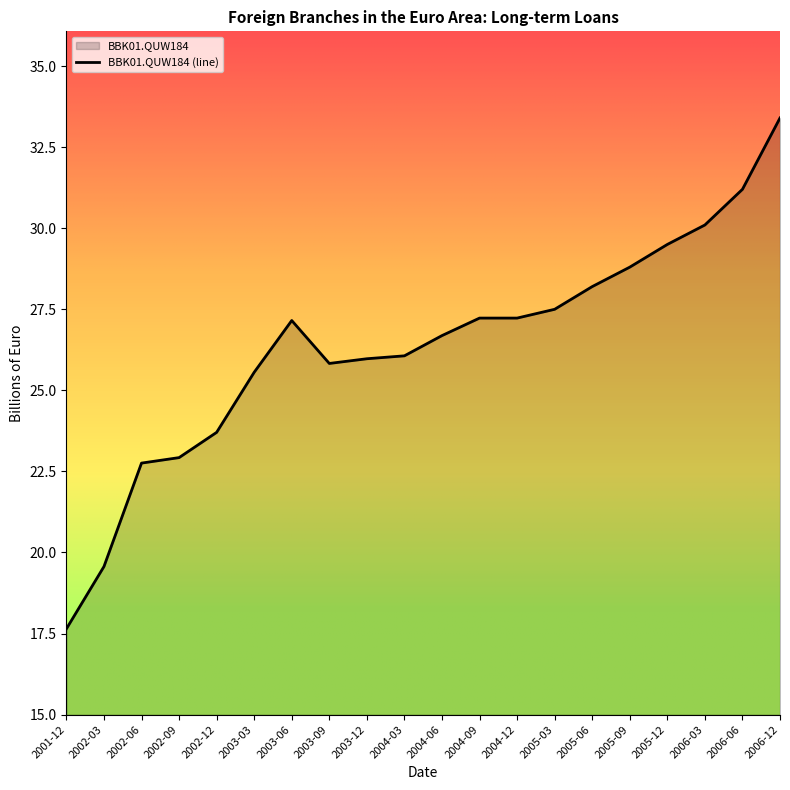

What position from the left is 2006-12?

20